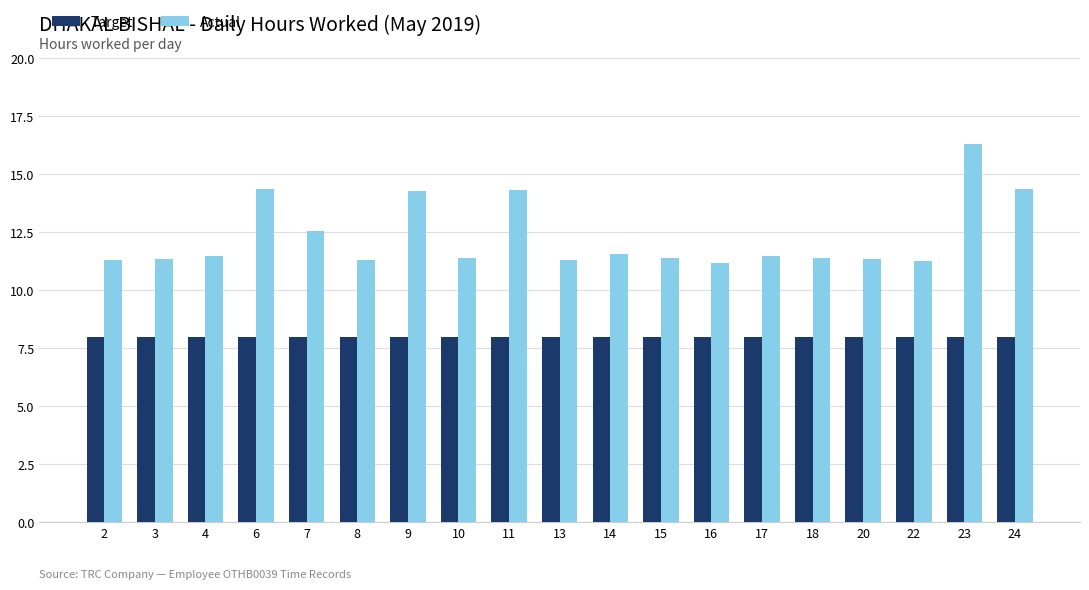

The Target series shows 13.2 at 18. True or false?

False